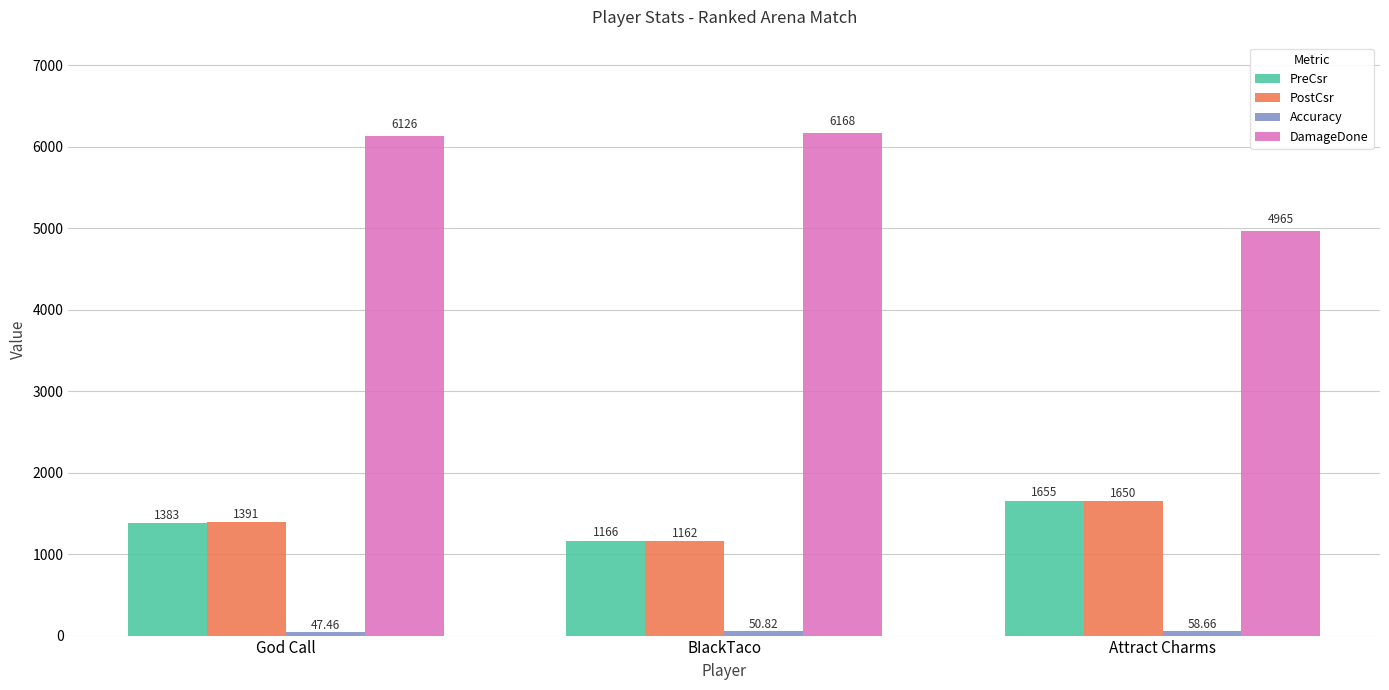

Which series has the largest range (max minus min)?

DamageDone